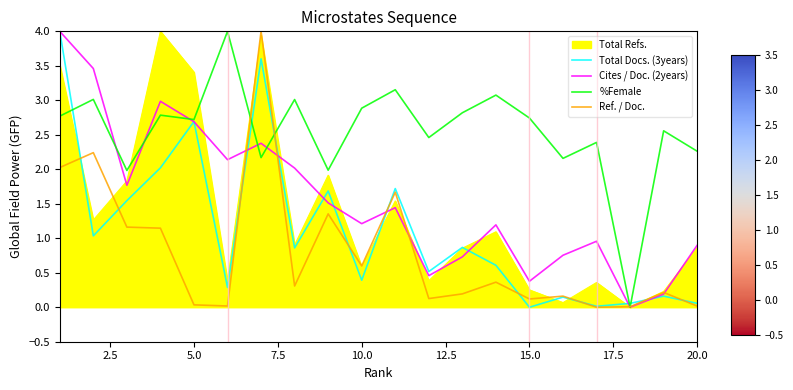

Which series has the largest total across all categories?

%Female